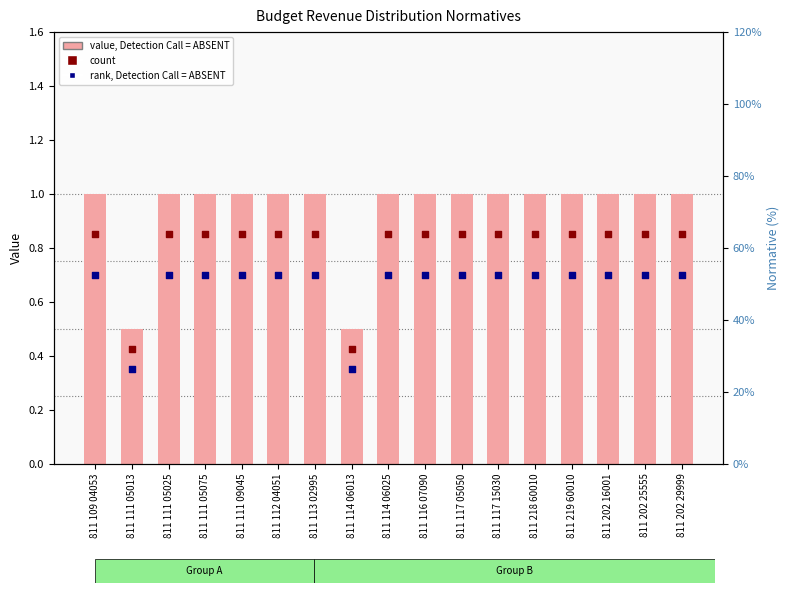

Which series reaches the maximum Y coordinate?

value, Detection Call = ABSENT